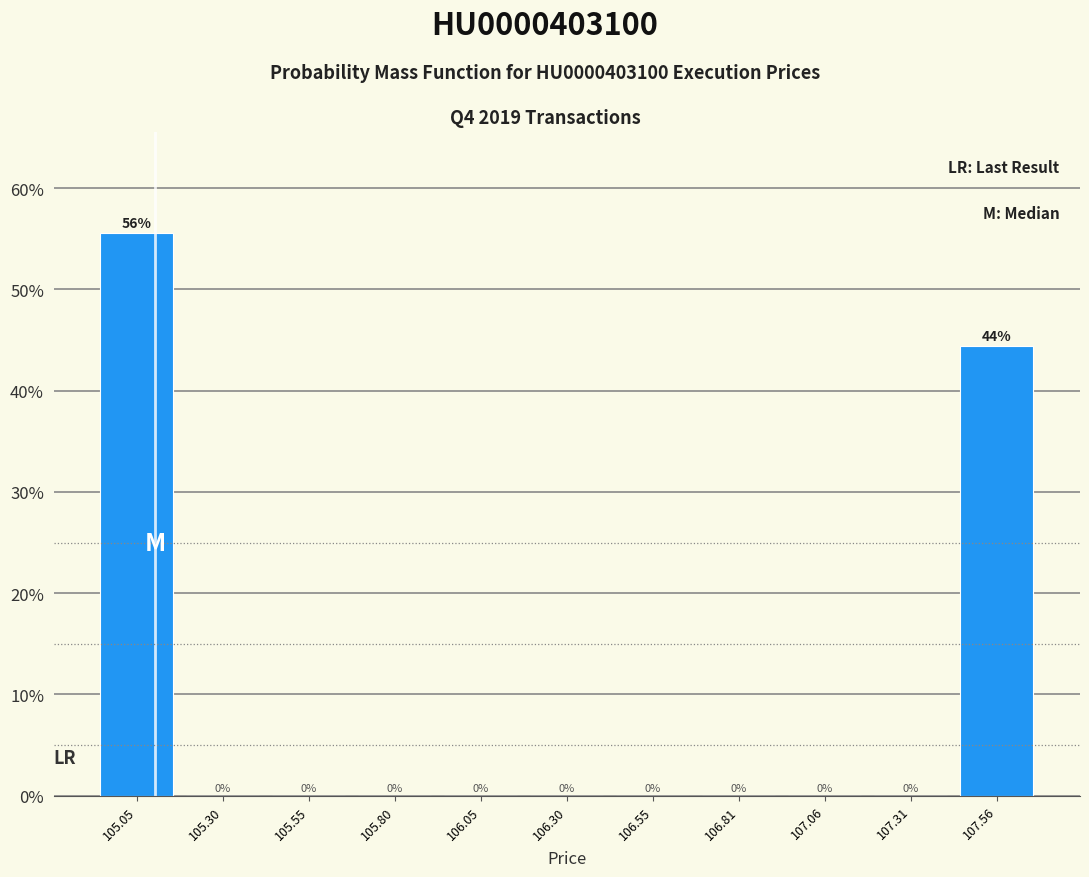

Which range on the x-axis has the tallest bar?

104.90 to 105.15